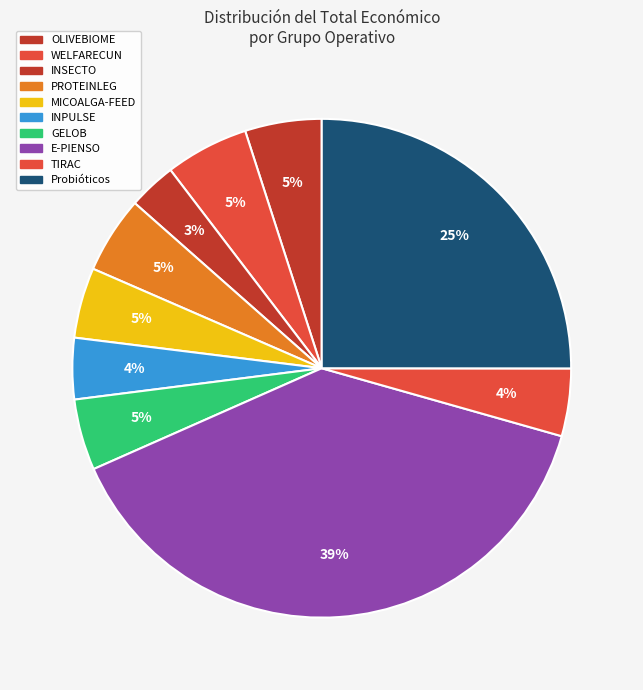

To the nearest percent, what portion does WELFARECUN represent?

5%